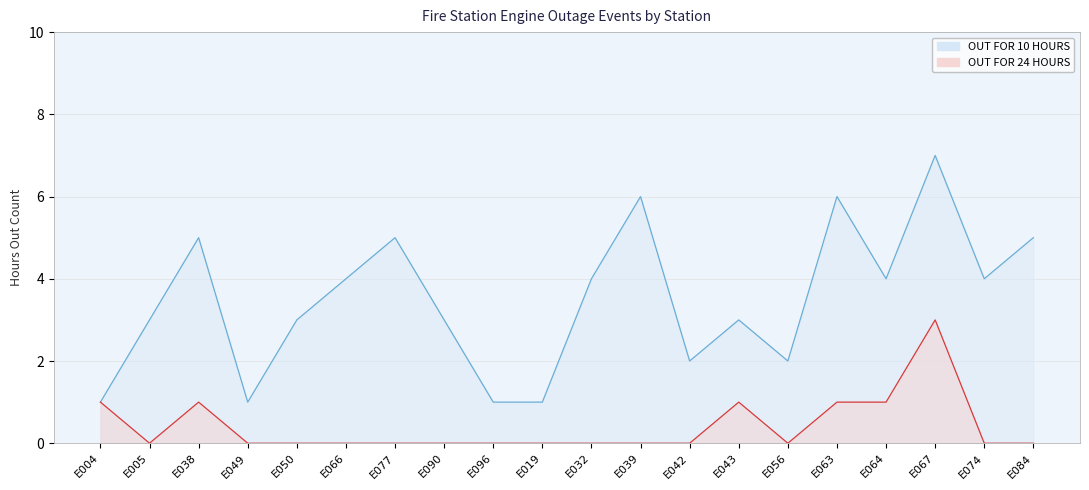

Where is OUT FOR 24 HOURS nearest to the value 1?

E004